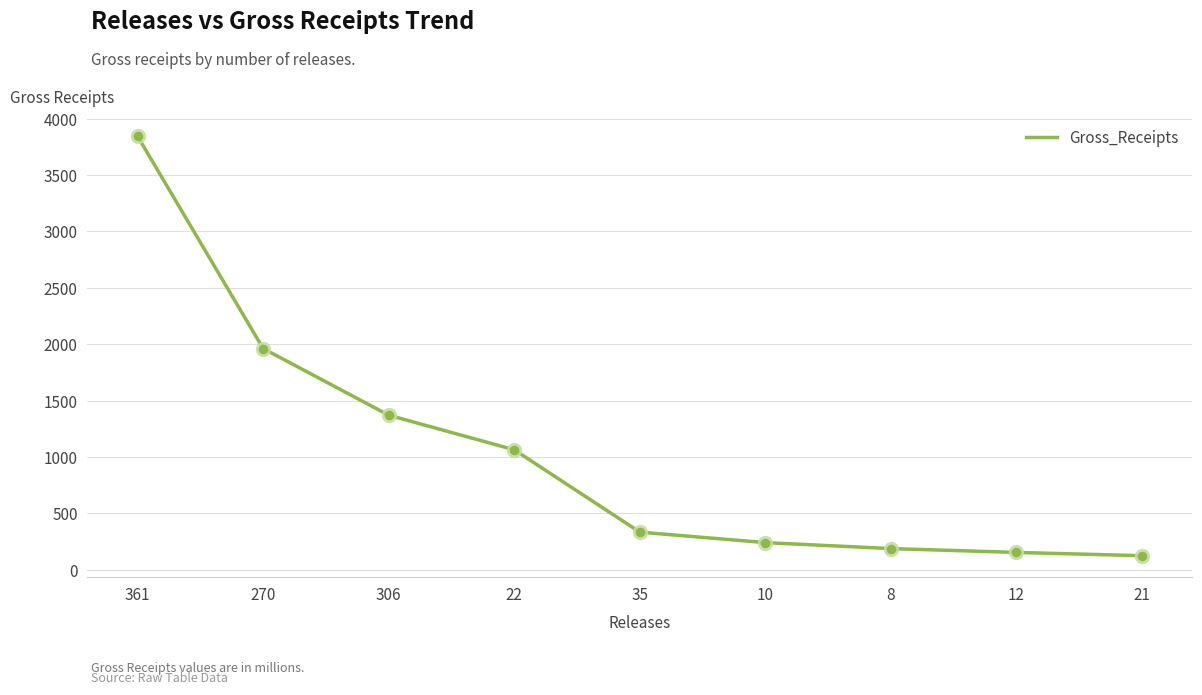

What is the change in value from 12 to 21?

-29